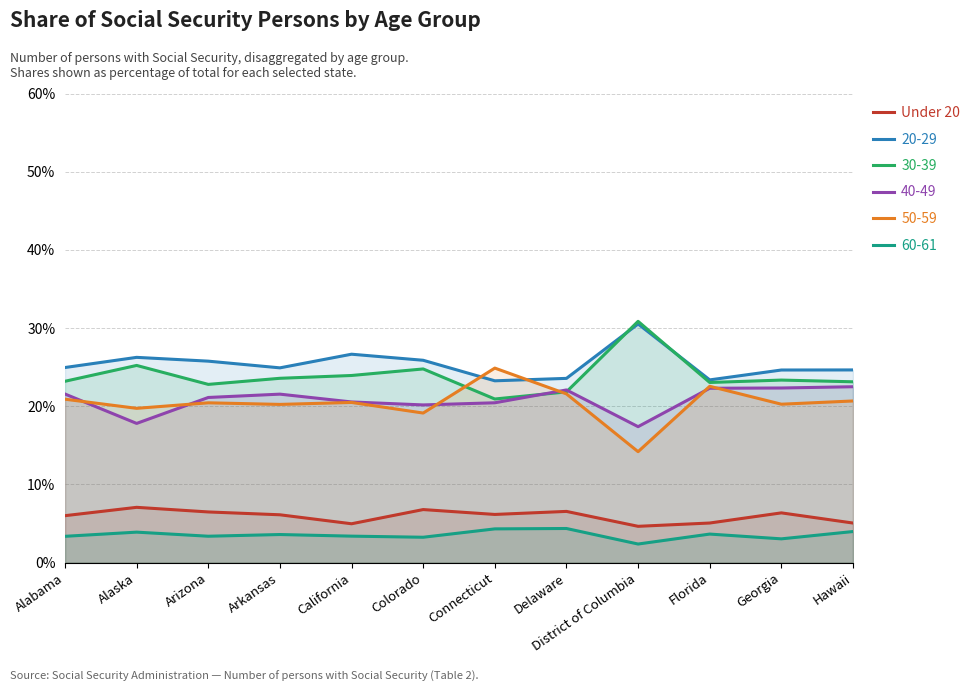

What is the label of the 4th point from the right?

District of Columbia